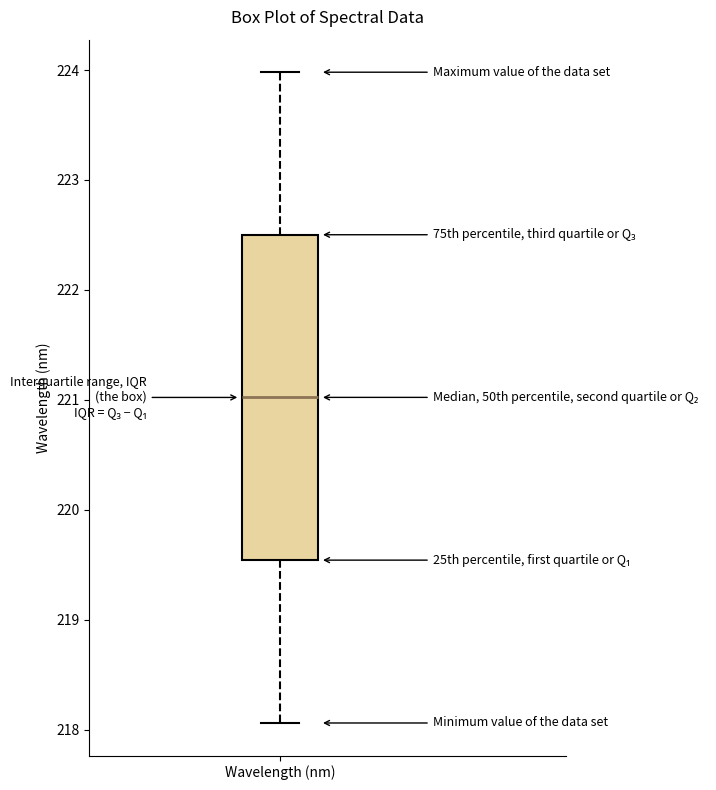

Transcribe this box plot: give where the median line is, the range the box spans, and where the two whiskers end, as read against the y-axis. The values are not printed on the chart, so give them approximately, as read against the axis.

median 221.0, box 219.5 to 222.5, whiskers 218.1 to 224.0